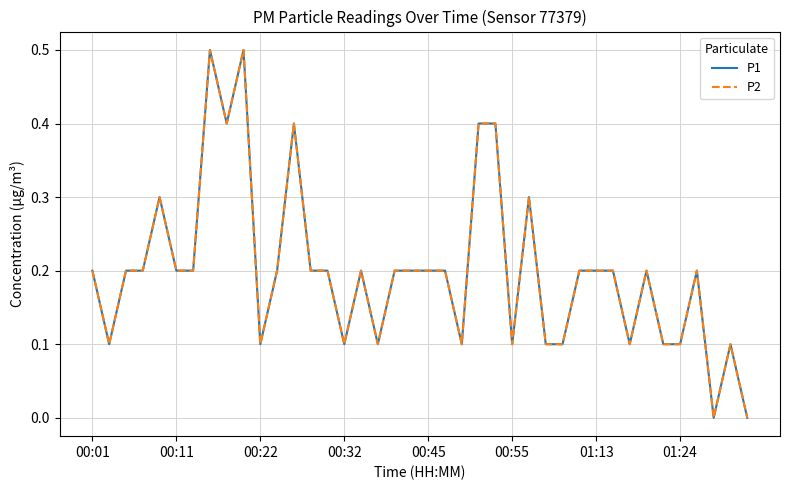

Is this an area chart (filled region under the line)?

No